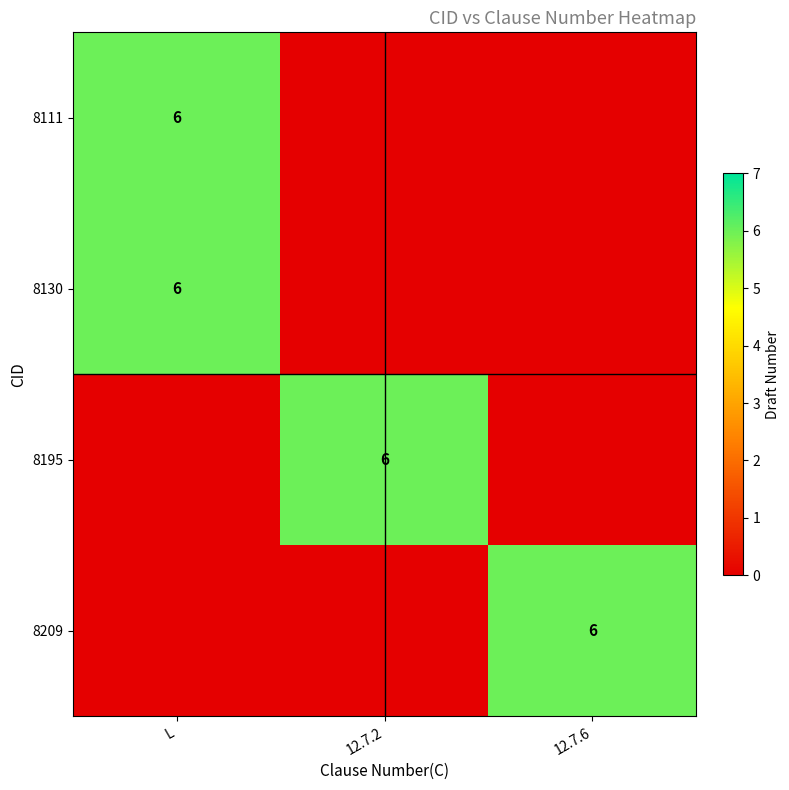

Which series has the largest range (max minus min)?

row_0